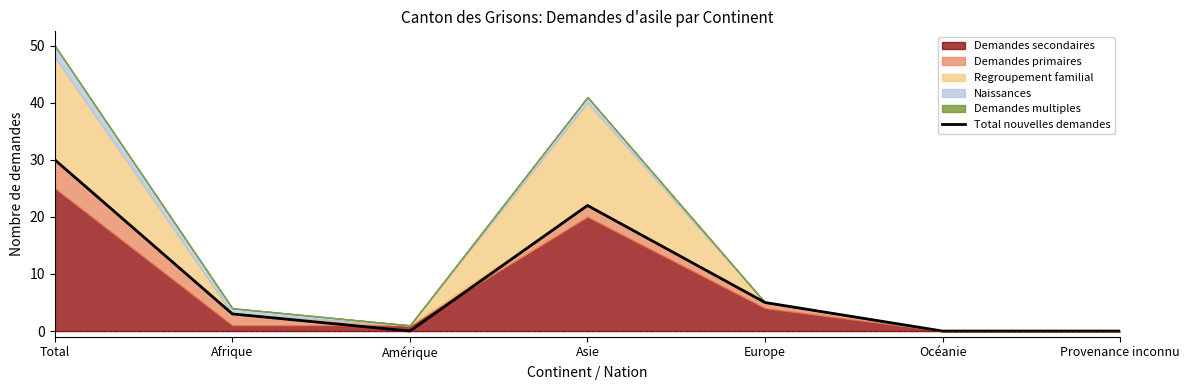

What is the average value?

9